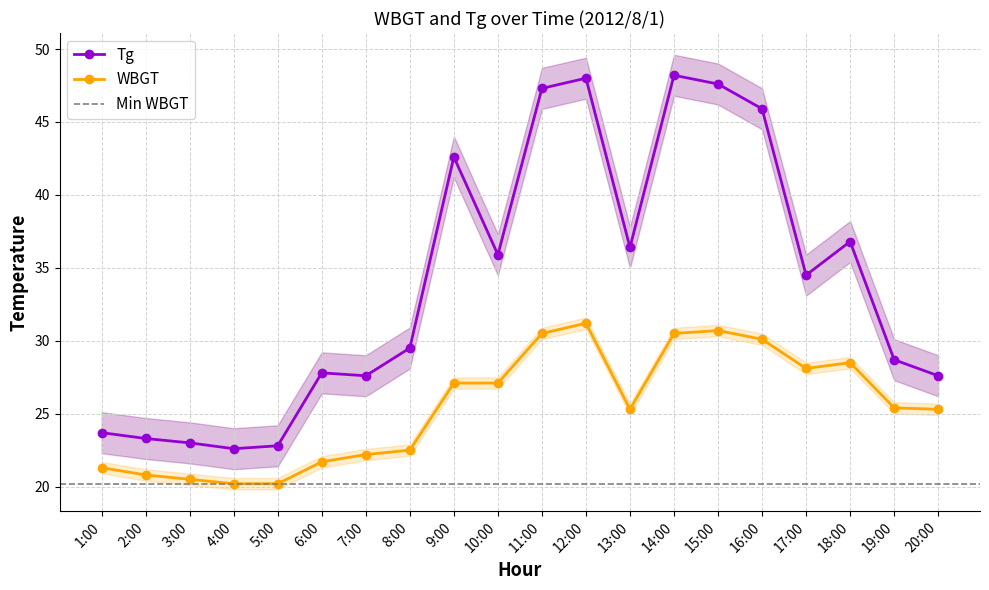

True or false: Tg and WBGT intersect in this chart.

False